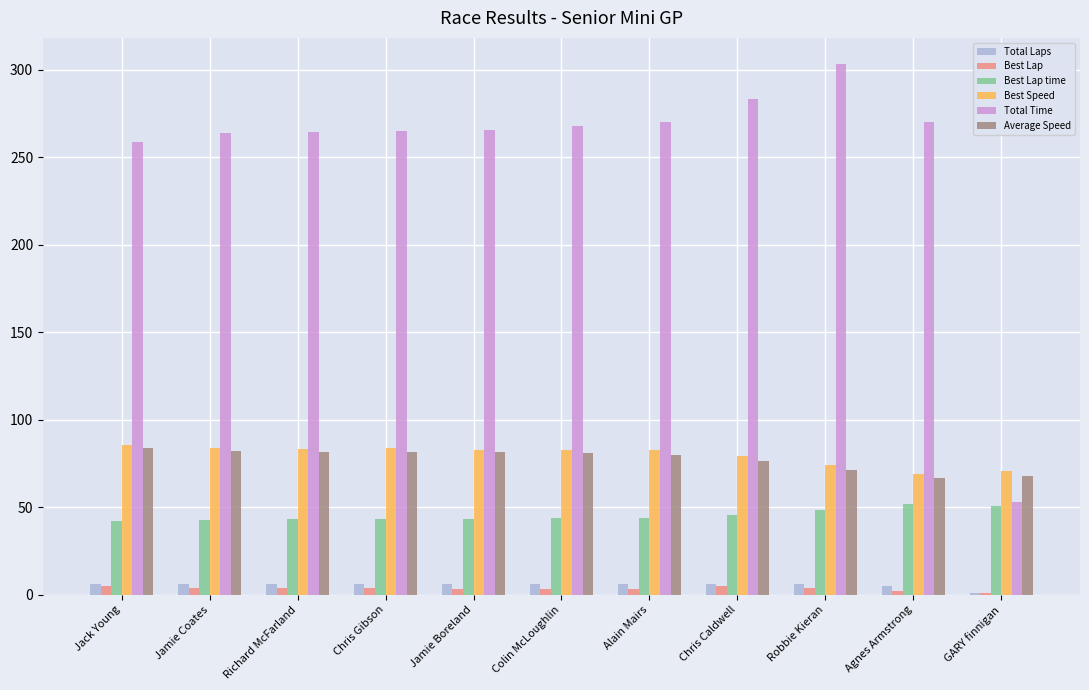

Which label corresponds to the largest value in the chart?

Robbie Kieran